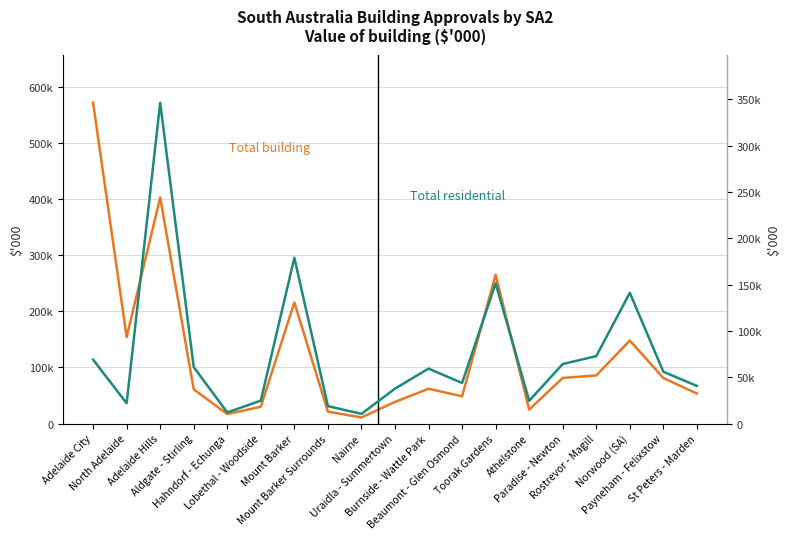

True or false: Value of total building ($'000) and Value of total residential building ($'000) intersect in this chart.

False